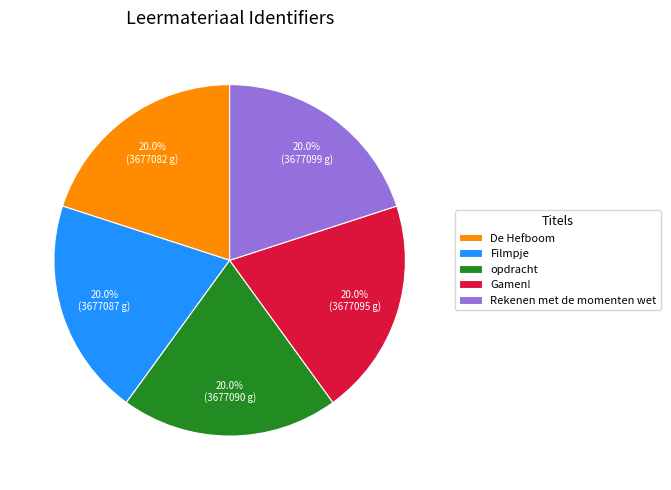

What percentage is NOT represented by Filmpje?

80.0%